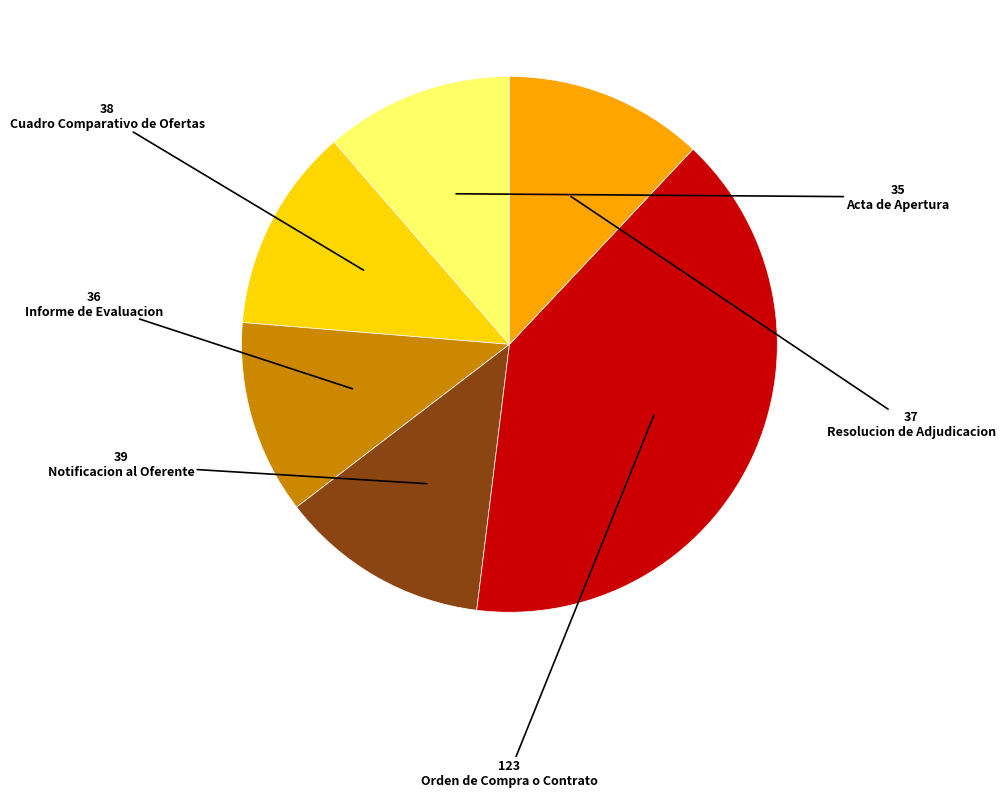

Is there a majority slice in this chart?

No